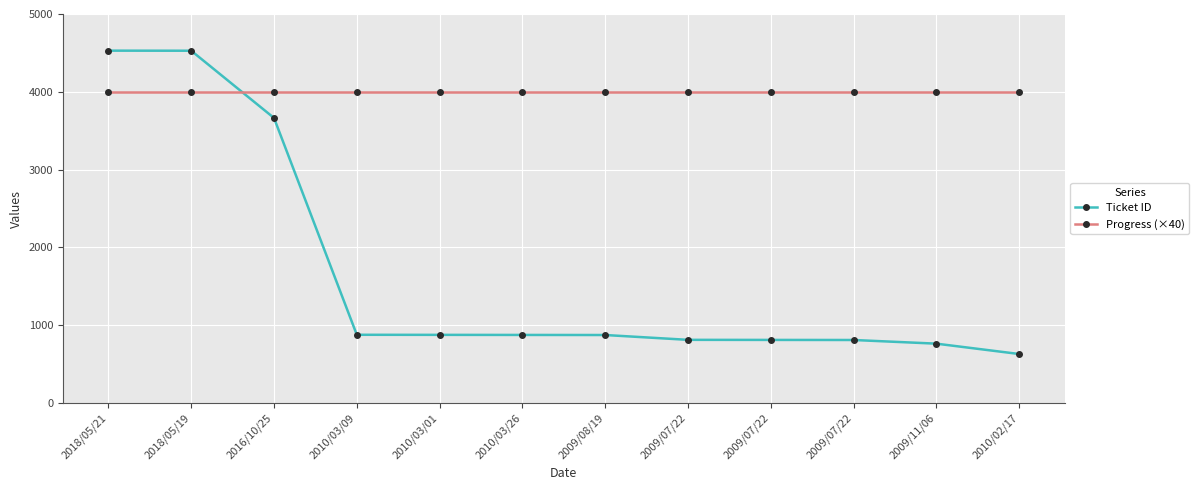

Reading left to right, extract all data points from this chart.

Ticket ID: 4529	4528	3664	878	877	876	875	813	812	811	764	631
Progress (×40): 4000	4000	4000	4000	4000	4000	4000	4000	4000	4000	4000	4000